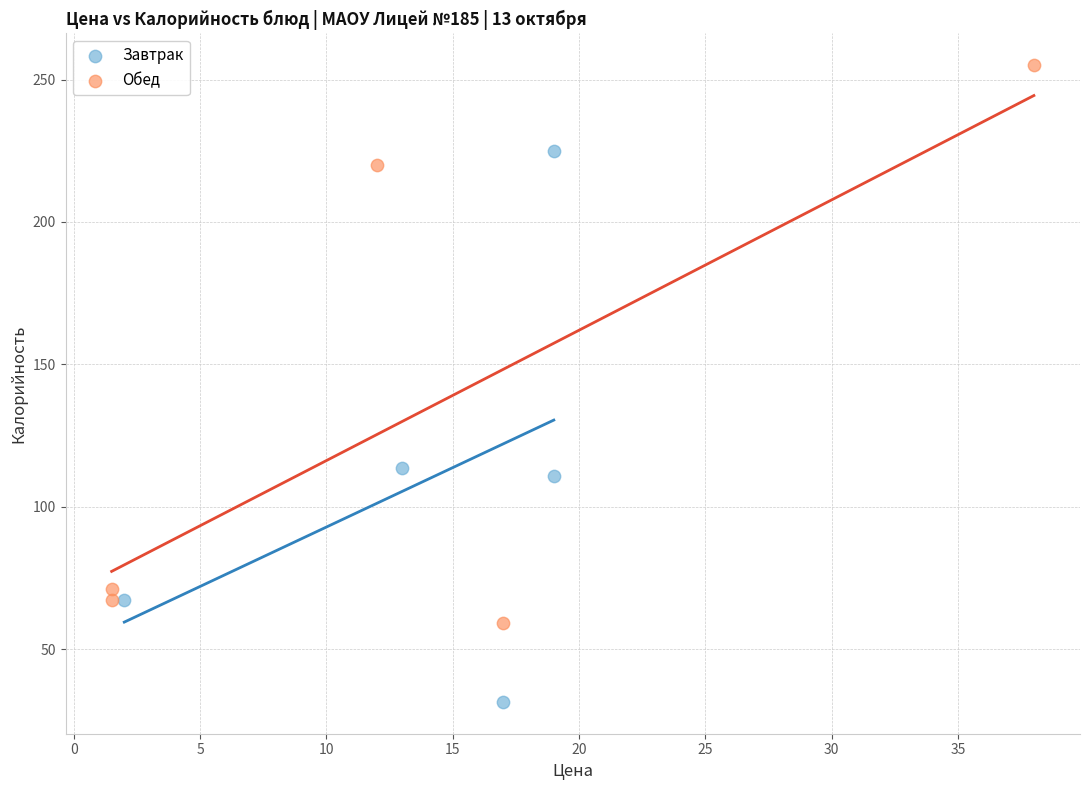

Which series reaches the minimum Y coordinate?

Завтрак